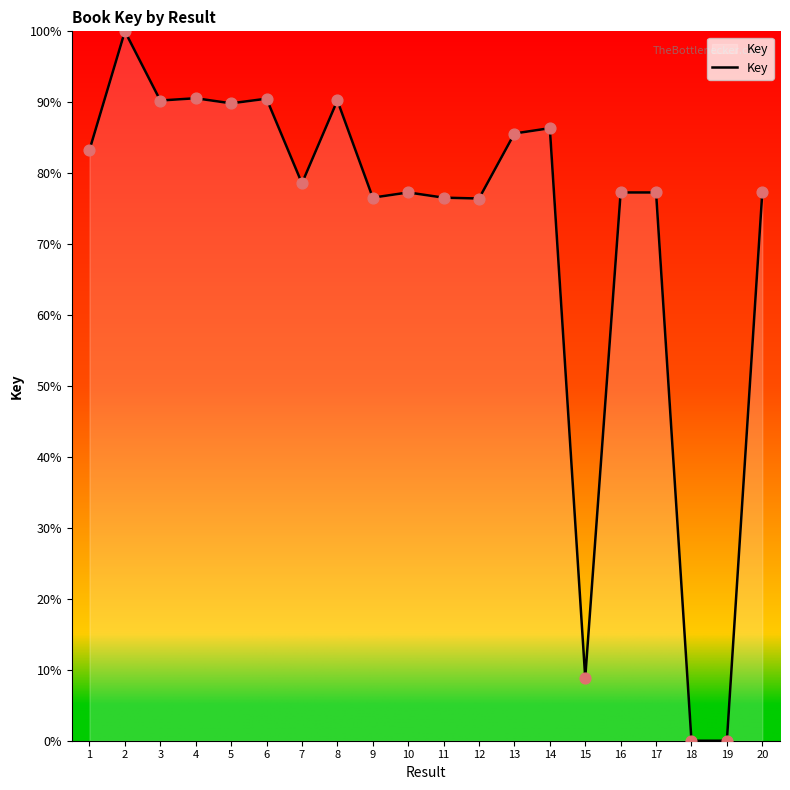

Between 12 and 5, which is larger?

5